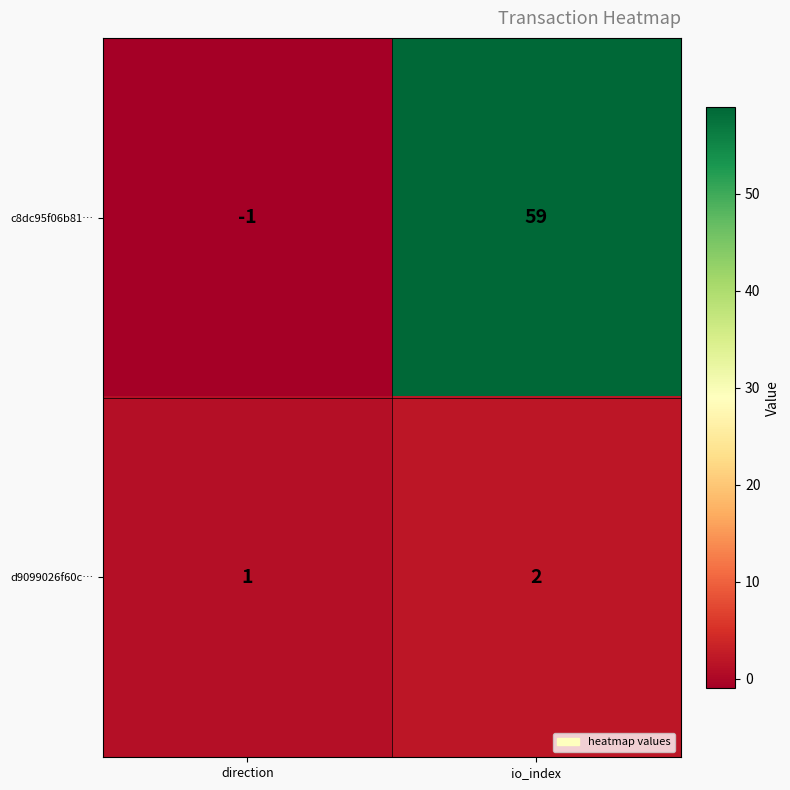

What is the difference between the maximum and minimum values in the c8dc95f06b81… series?

60